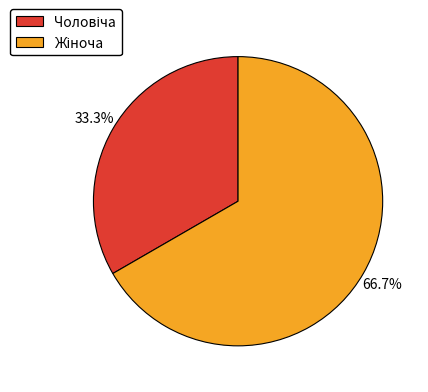

Is there a majority slice in this chart?

Yes